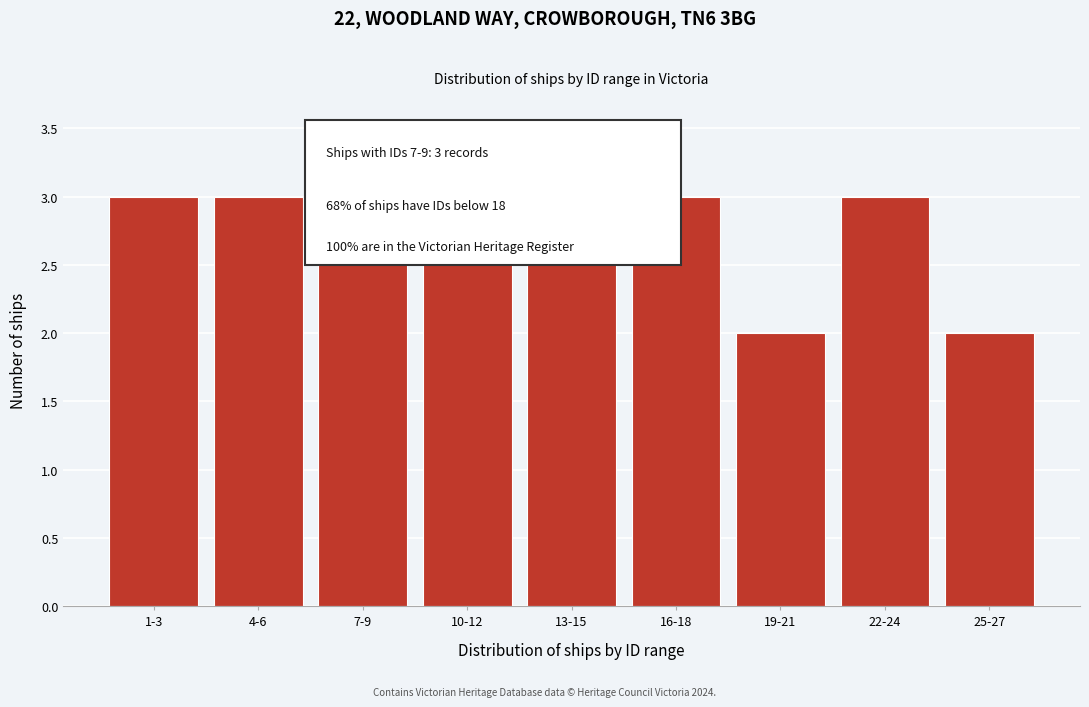

Reading left to right, transcribe all the data shown in this chart.

1-3=3	4-6=3	7-9=3	10-12=3	13-15=3	16-18=3	19-21=2	22-24=3	25-27=2